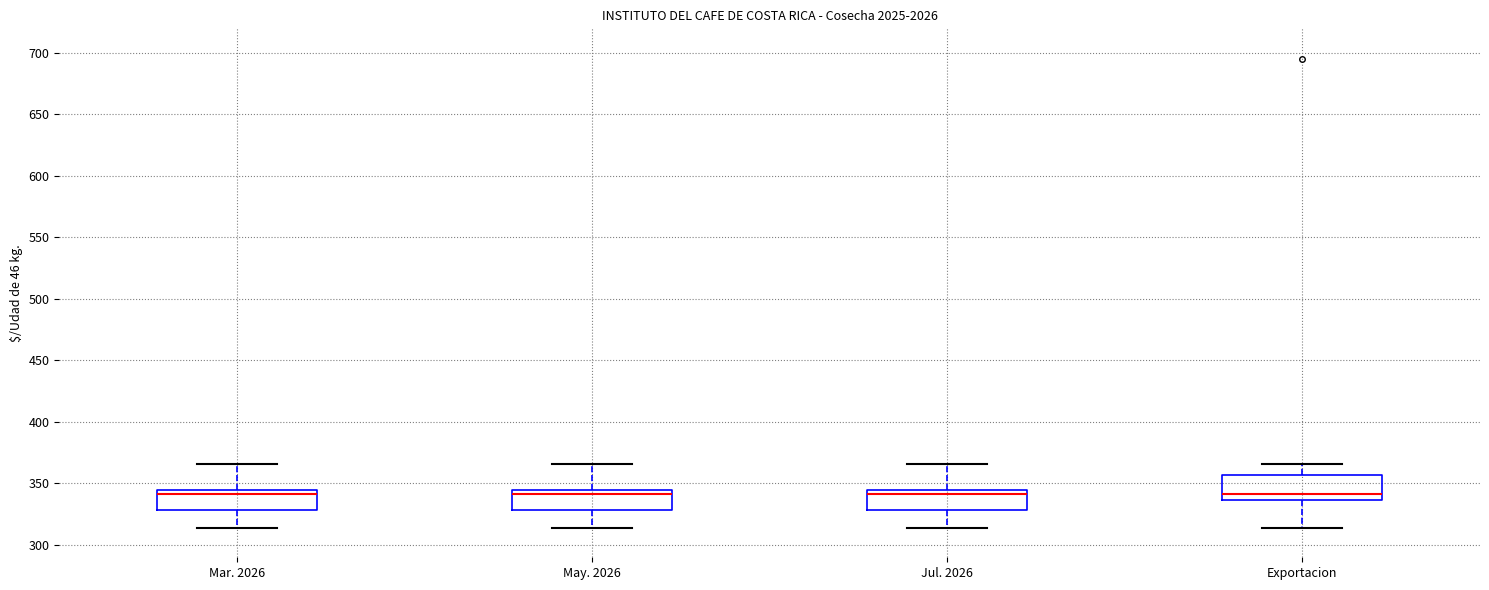

Where does the median line of the box for May. 2026 sit on the y-axis? The values are not printed on the chart, so give them approximately, as read against the axis.

340